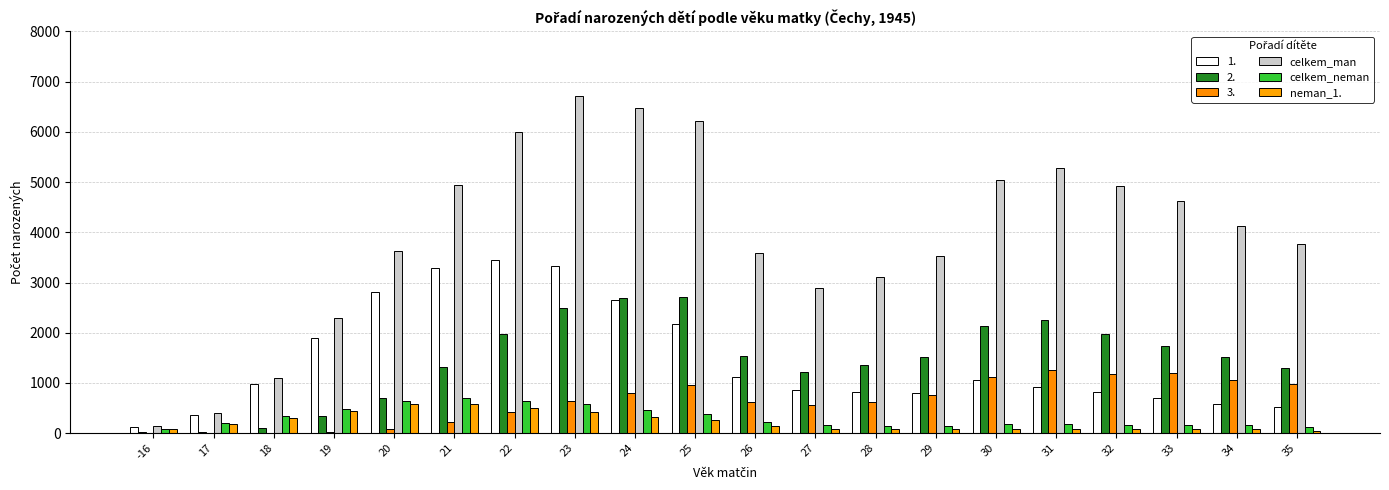

What is the smallest value displayed?

36